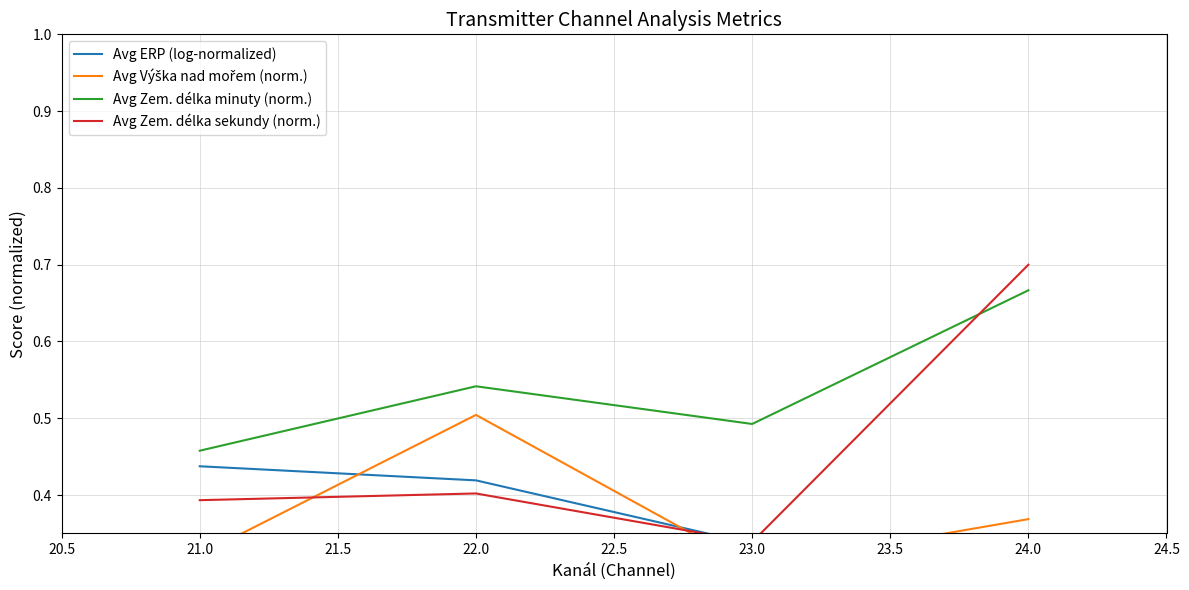

True or false: Avg Zem. délka minuty (norm.) has a value of 0.1 at 22.0.

False